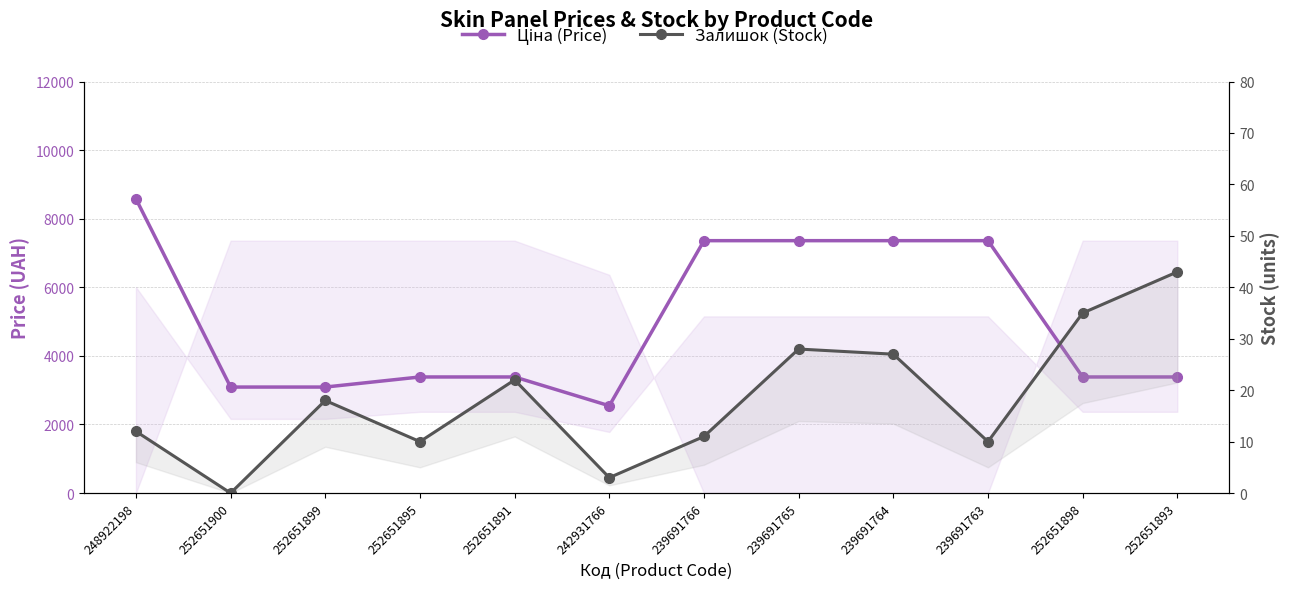

Reading left to right, extract all data points from this chart.

Ціна (Price): 248922198=8581.1	252651900=3091.3	252651899=3091.3	252651895=3385.7	252651891=3385.7	242931766=2545.8	239691766=7360.2	239691765=7360.2	239691764=7360.2	239691763=7360.2	252651898=3385.7	252651893=3385.7
Залишок (Stock): 248922198=12.0	252651900=0.0	252651899=18.0	252651895=10.0	252651891=22.0	242931766=3.0	239691766=11.0	239691765=28.0	239691764=27.0	239691763=10.0	252651898=35.0	252651893=43.0